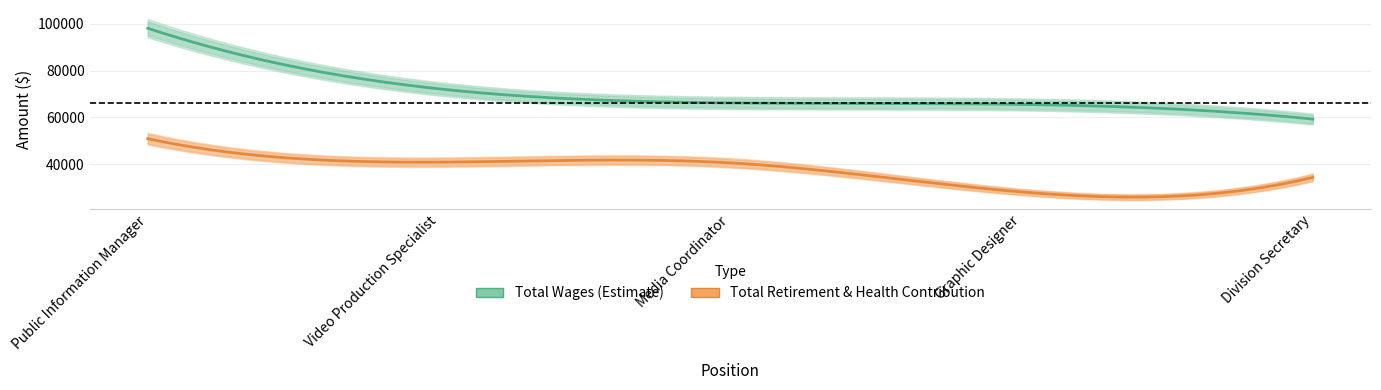

Which series has the largest range (max minus min)?

Total Wages